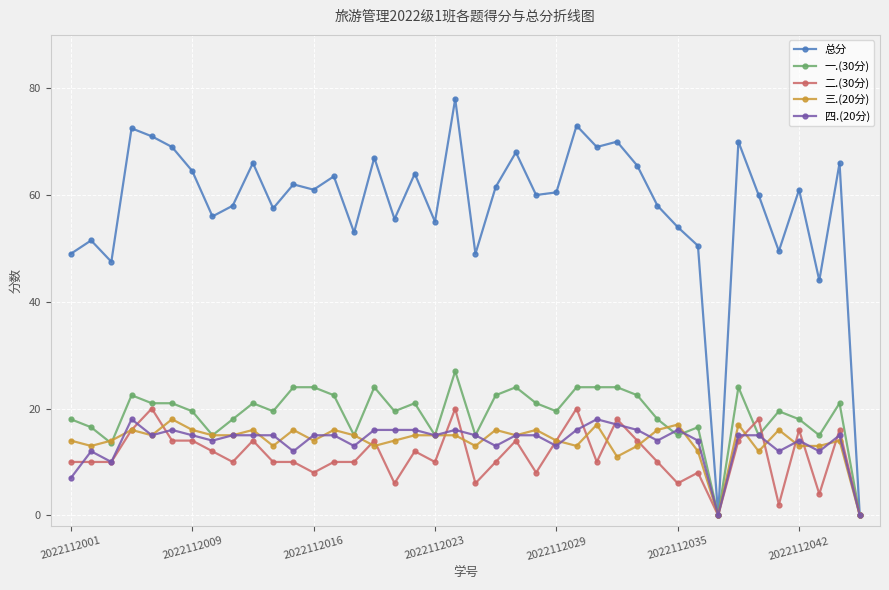

True or false: 三.(20分) has more than 0 points higher than both neighbors.

True